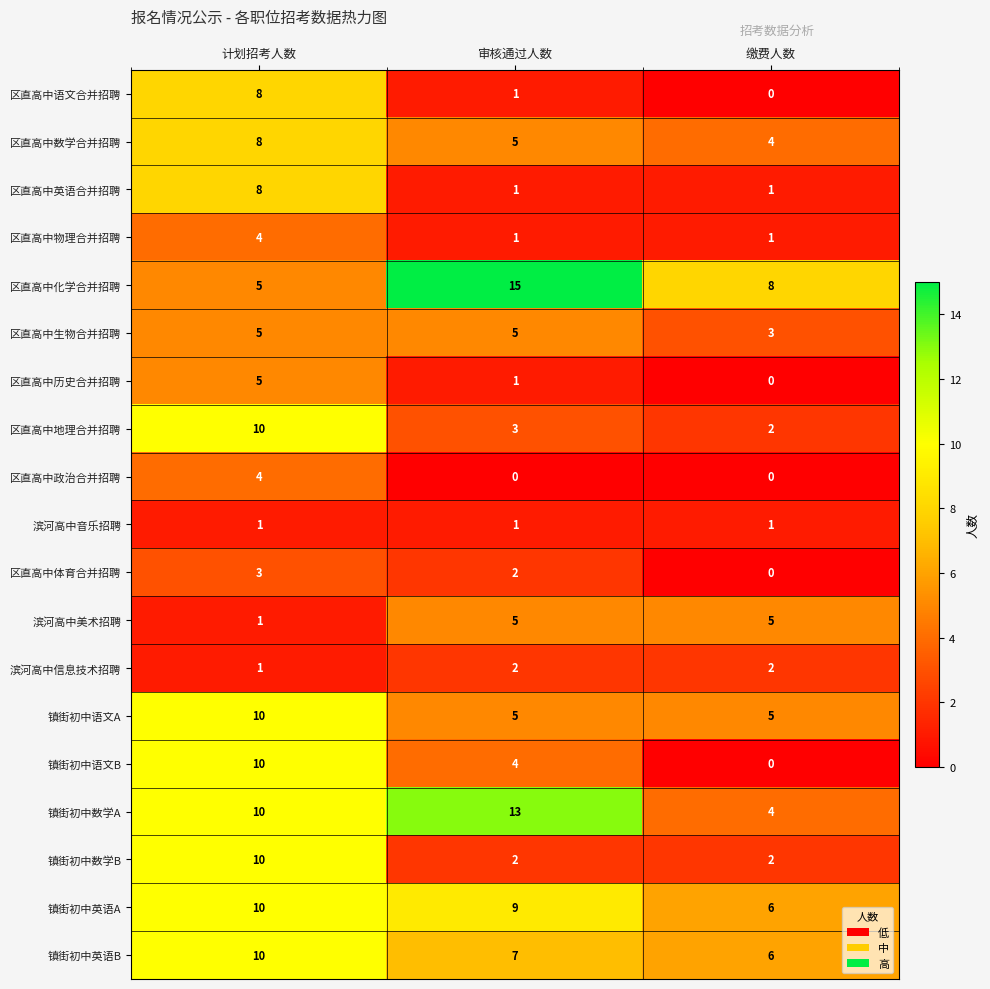

What is the maximum value shown in the chart?

15